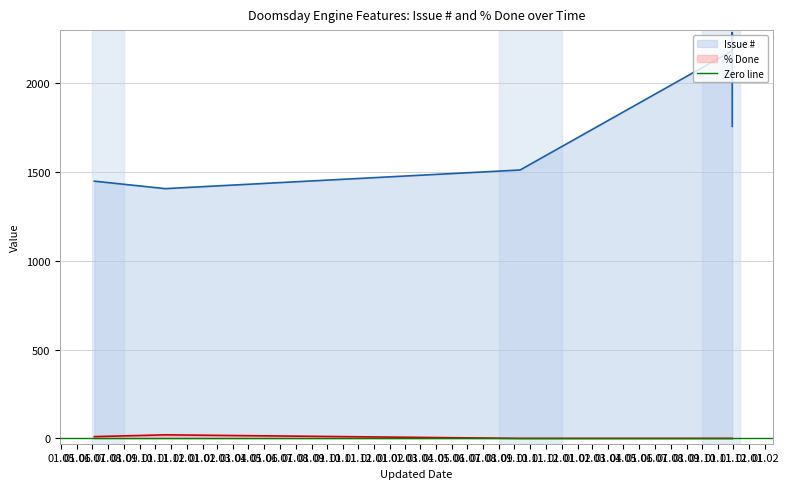

Which series has the largest range (max minus min)?

Issue #